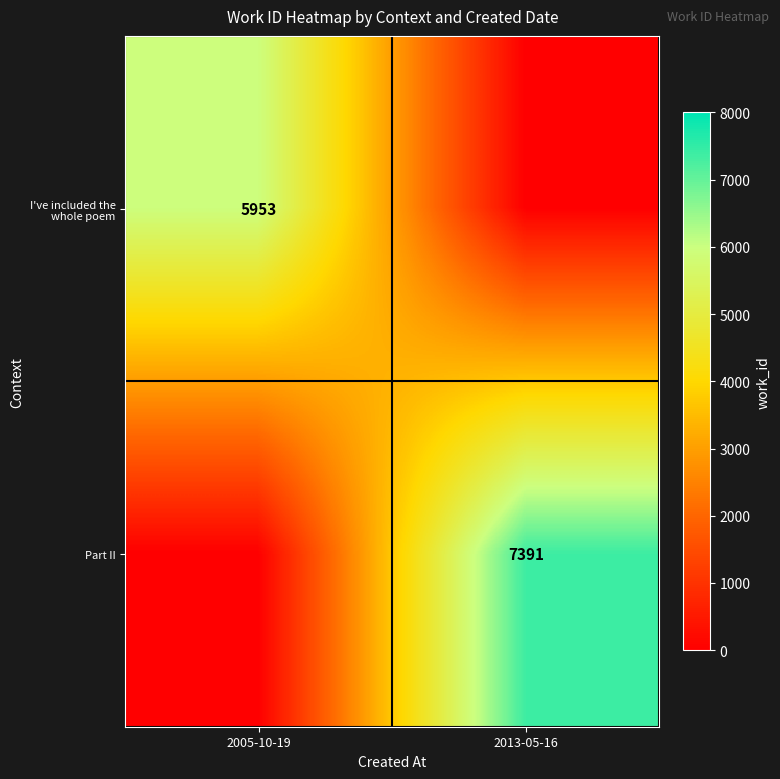

The I've included the whole poem series shows 10567 at 2005-10-19. True or false?

False